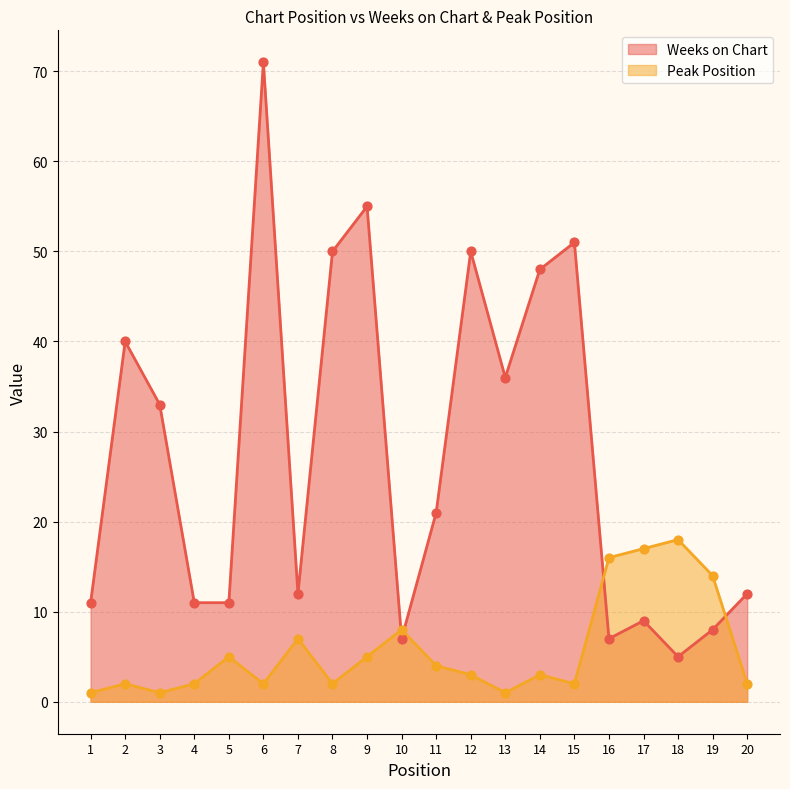

What is the total value across all series at 3?

34